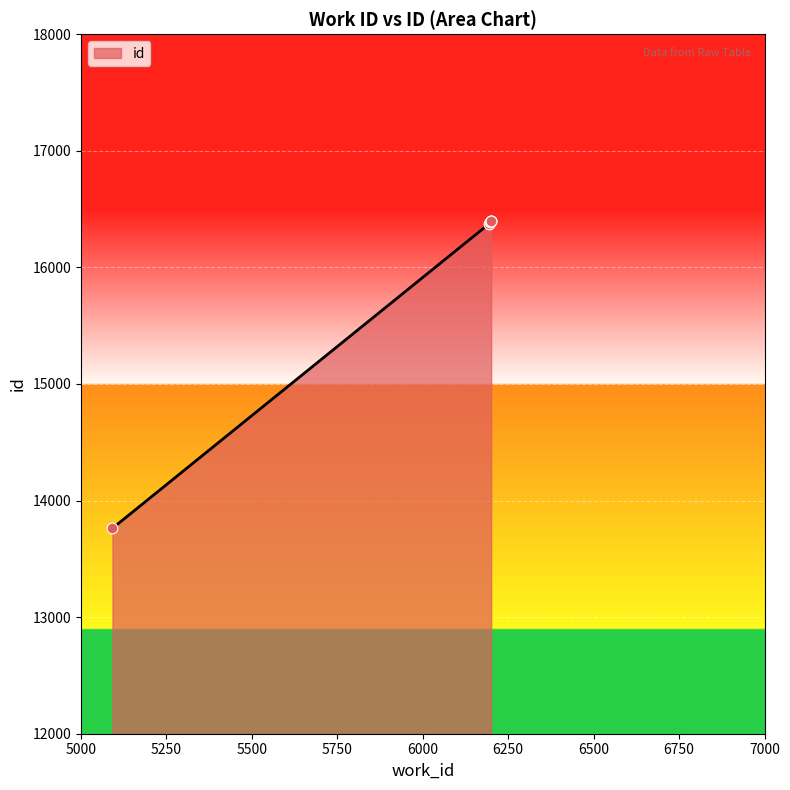

Approximately how many times larger is the value at 6199 compared to 6195?

1.0